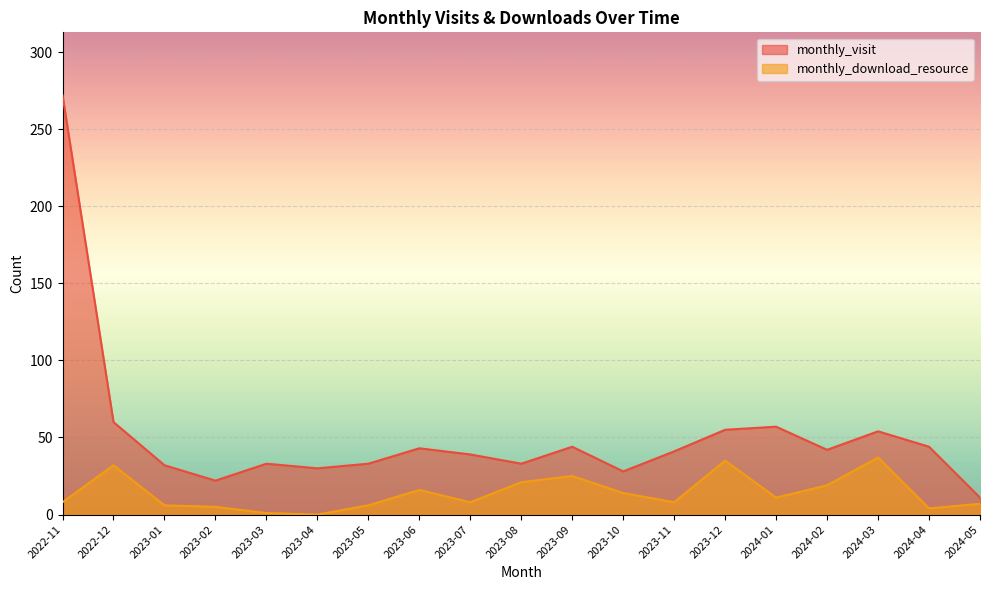

Reading left to right, transcribe all the data shown in this chart.

monthly_visit: 2022-11=272	2022-12=60	2023-01=32	2023-02=22	2023-03=33	2023-04=30	2023-05=33	2023-06=43	2023-07=39	2023-08=33	2023-09=44	2023-10=28	2023-11=41	2023-12=55	2024-01=57	2024-02=42	2024-03=54	2024-04=44	2024-05=11
monthly_download_resource: 2022-11=8	2022-12=32	2023-01=6	2023-02=5	2023-03=1	2023-04=0	2023-05=6	2023-06=16	2023-07=8	2023-08=21	2023-09=25	2023-10=14	2023-11=8	2023-12=35	2024-01=11	2024-02=19	2024-03=37	2024-04=4	2024-05=7